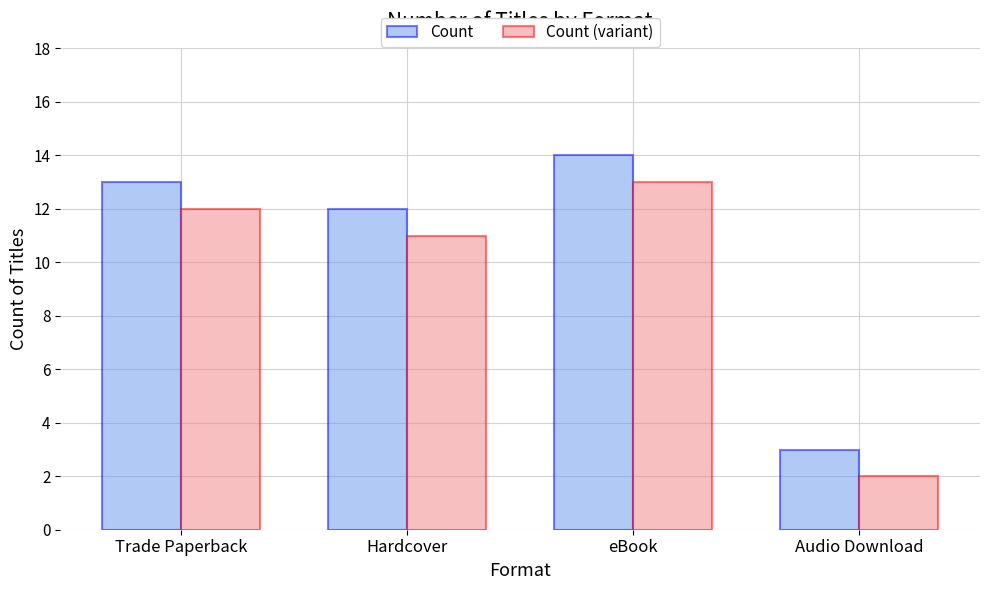

How many groups of bars are there?

4